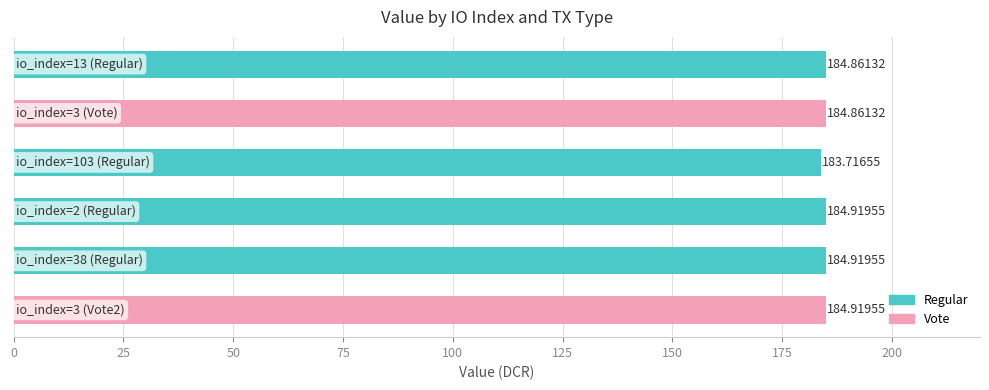

What is the average value?

184.7